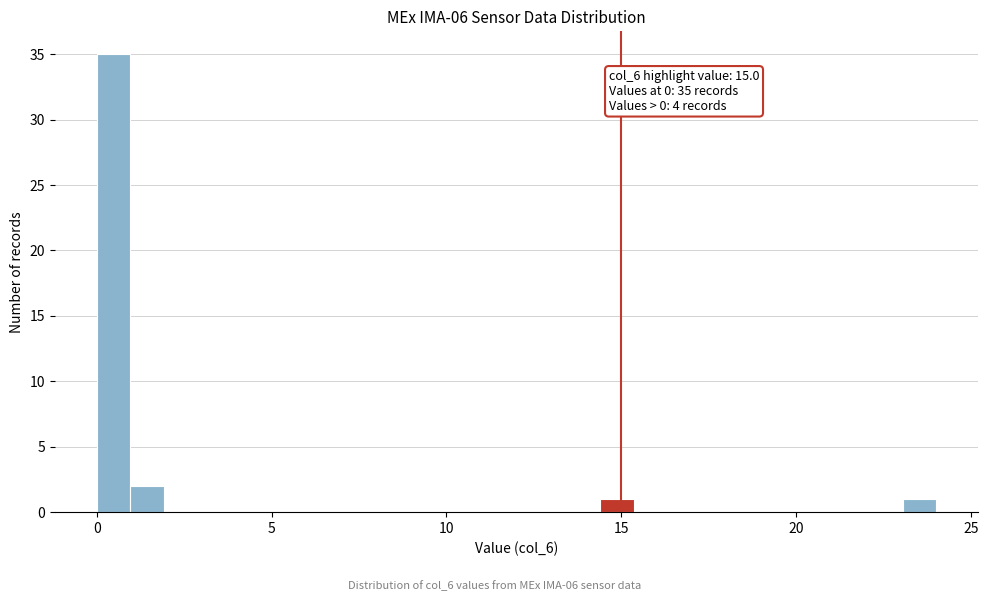

Read against the x-axis, roughly where is the centre of the tallest bar?

0.5